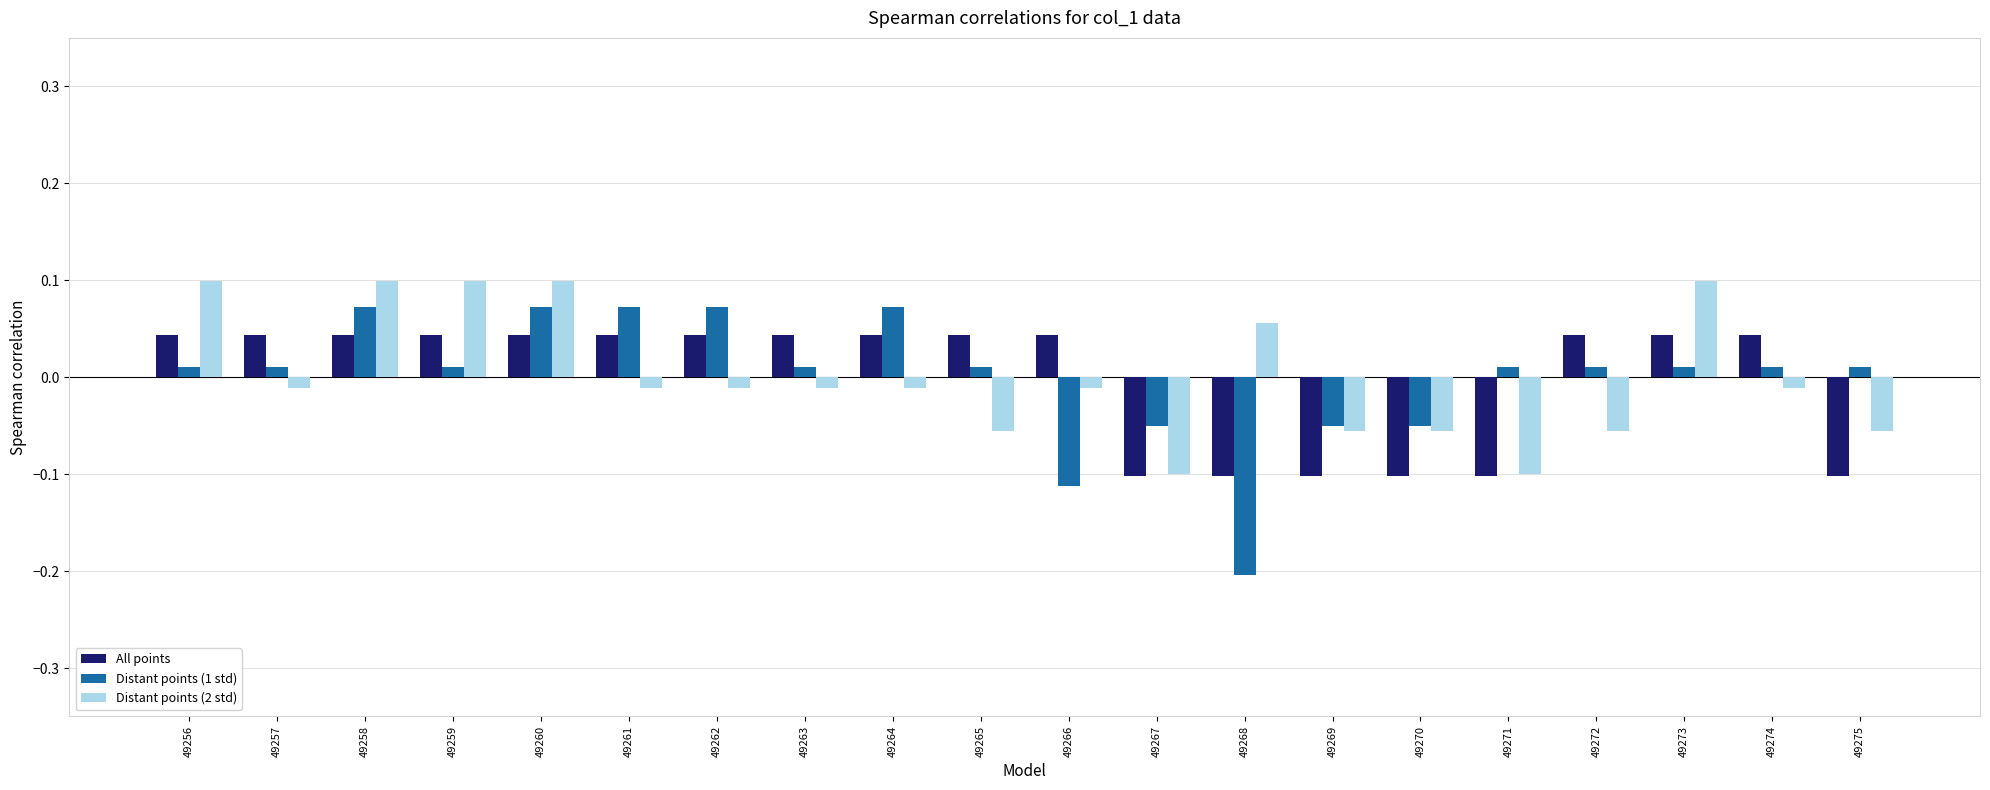

Are the bars horizontal?

No